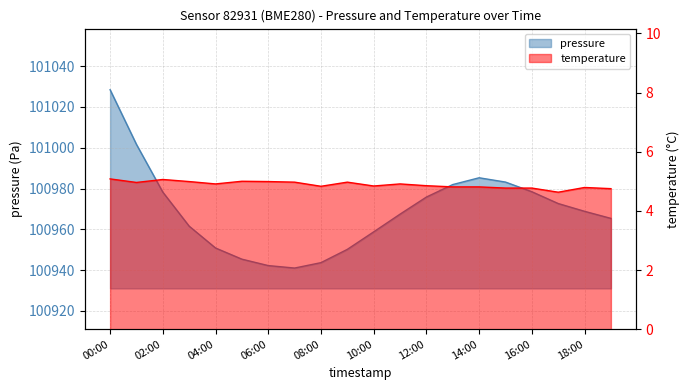

What is the value of the temperature point at the 3rd from the left?

5.1